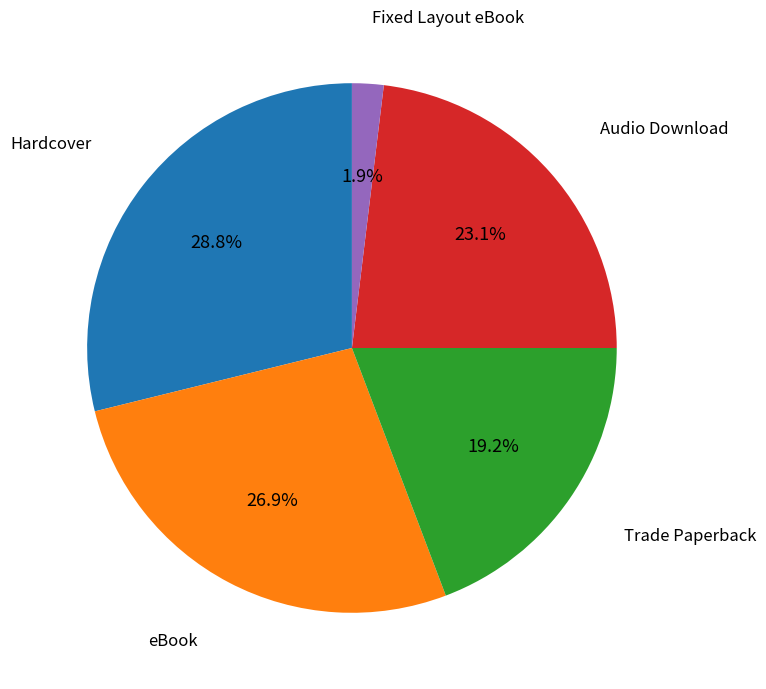

Which slice is the smallest?

Fixed Layout eBook